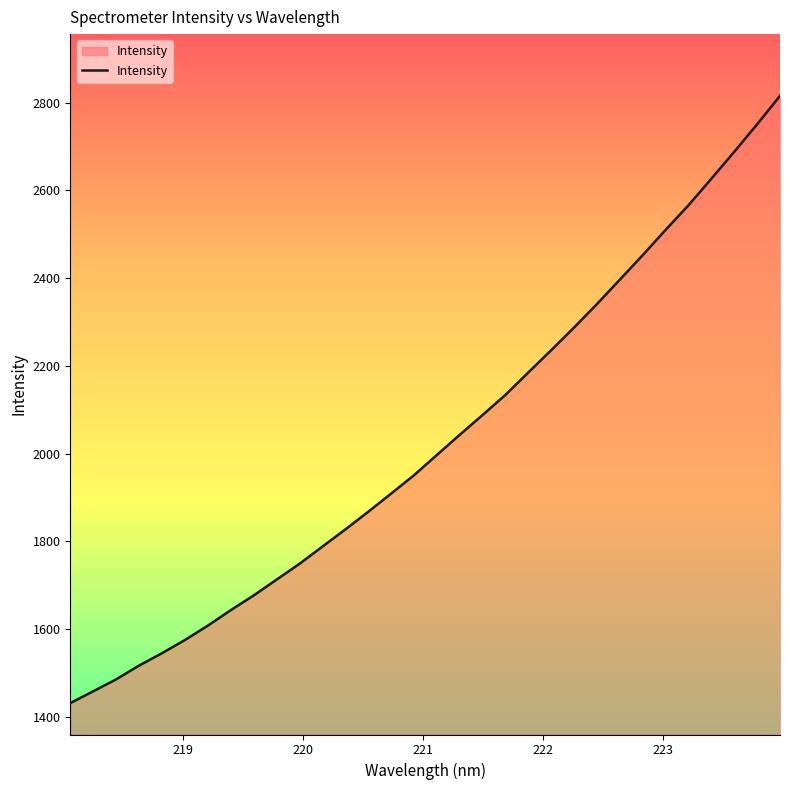

What is the difference between the maximum and minimum values?

1384.1